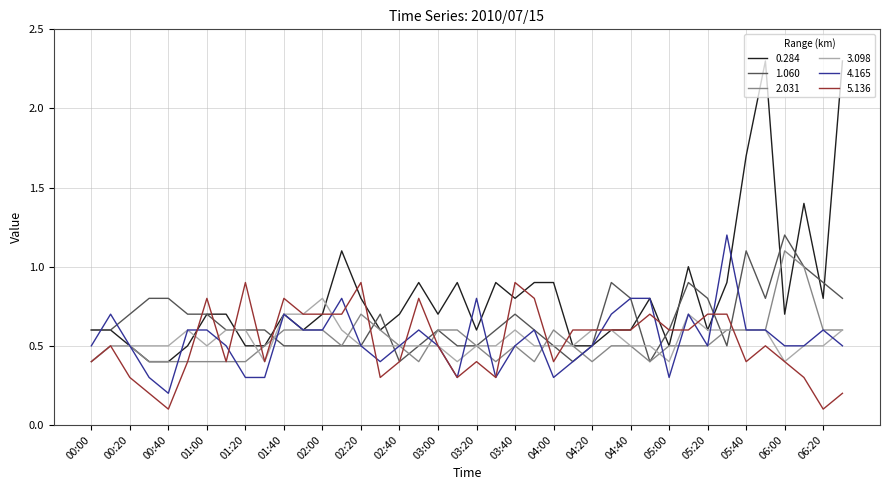

After their last crossing, which series has the higher values: 0.284 or 1.060?

0.284